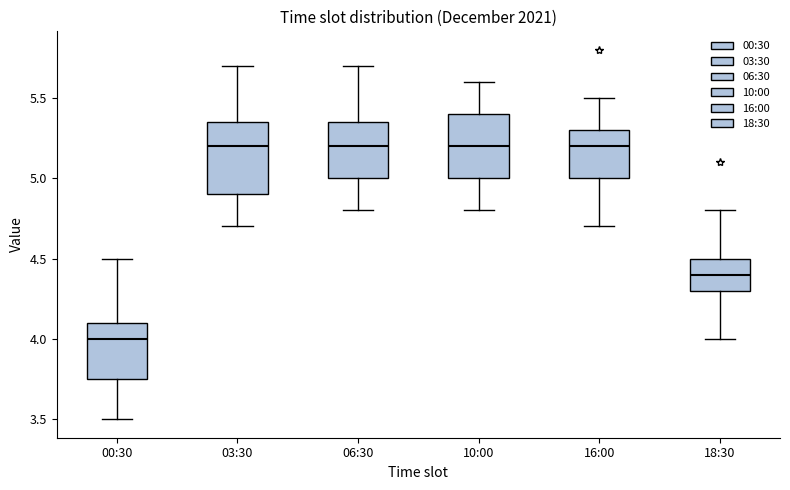

Reading left to right, transcribe this box plot: for each box, give where its median line is, the range the box spans, and where its two whiskers end, as read against the y-axis. The values are not printed on the chart, so give them approximately, as read against the axis.

00:30: median 4.00, box 3.75 to 4.10, whiskers 3.50 to 4.50
03:30: median 5.20, box 4.90 to 5.35, whiskers 4.70 to 5.70
06:30: median 5.20, box 5.00 to 5.35, whiskers 4.80 to 5.70
10:00: median 5.20, box 5.00 to 5.40, whiskers 4.80 to 5.60
16:00: median 5.20, box 5.00 to 5.30, whiskers 4.70 to 5.50
18:30: median 4.40, box 4.30 to 4.50, whiskers 4.00 to 4.80